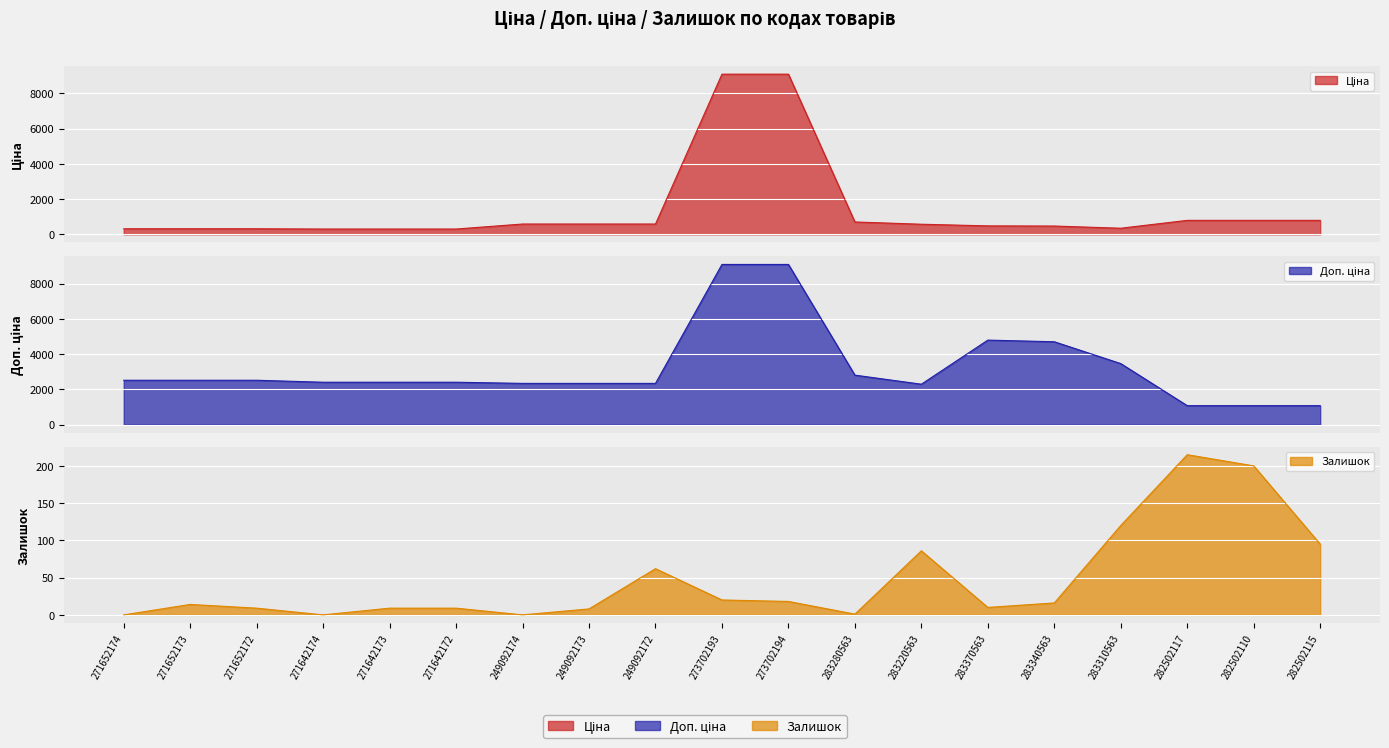

Does the chart display data point markers on the line(s)?

No